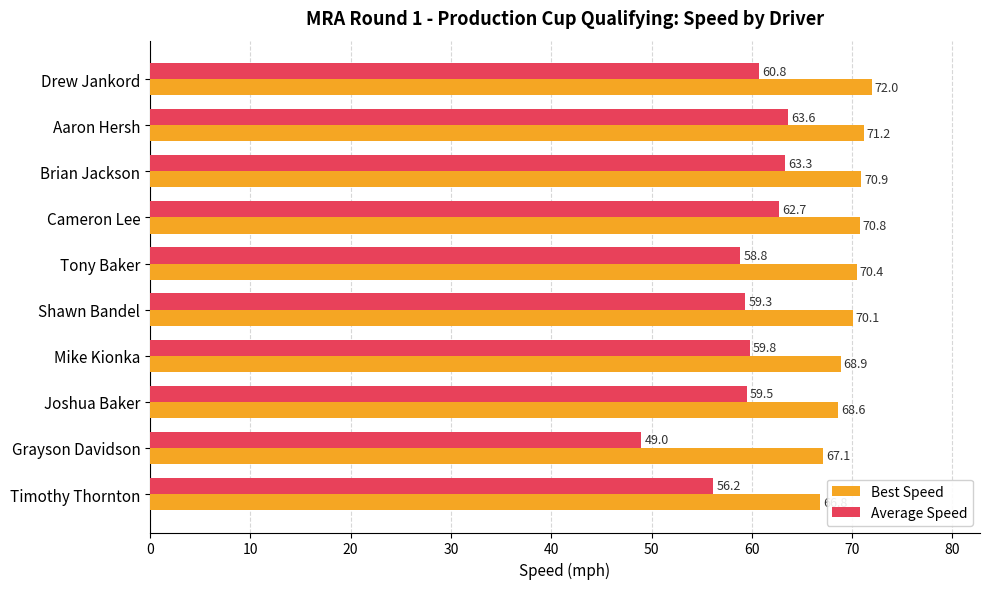

True or false: Average Speed has a value of 59.3 at Shawn Bandel.

True